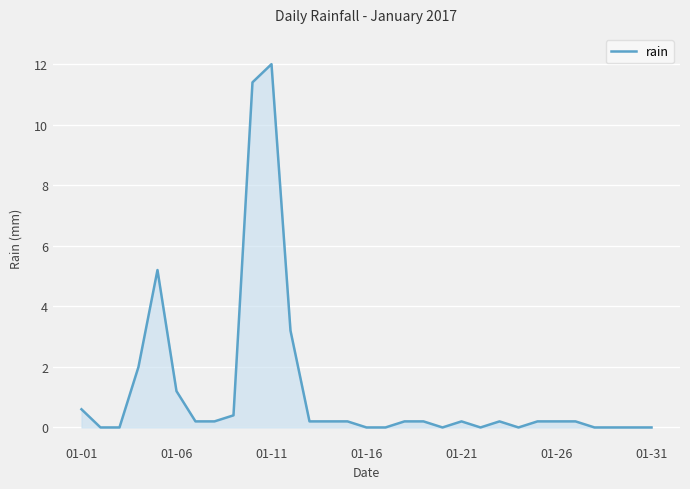

What is the greatest value displayed?

12.0